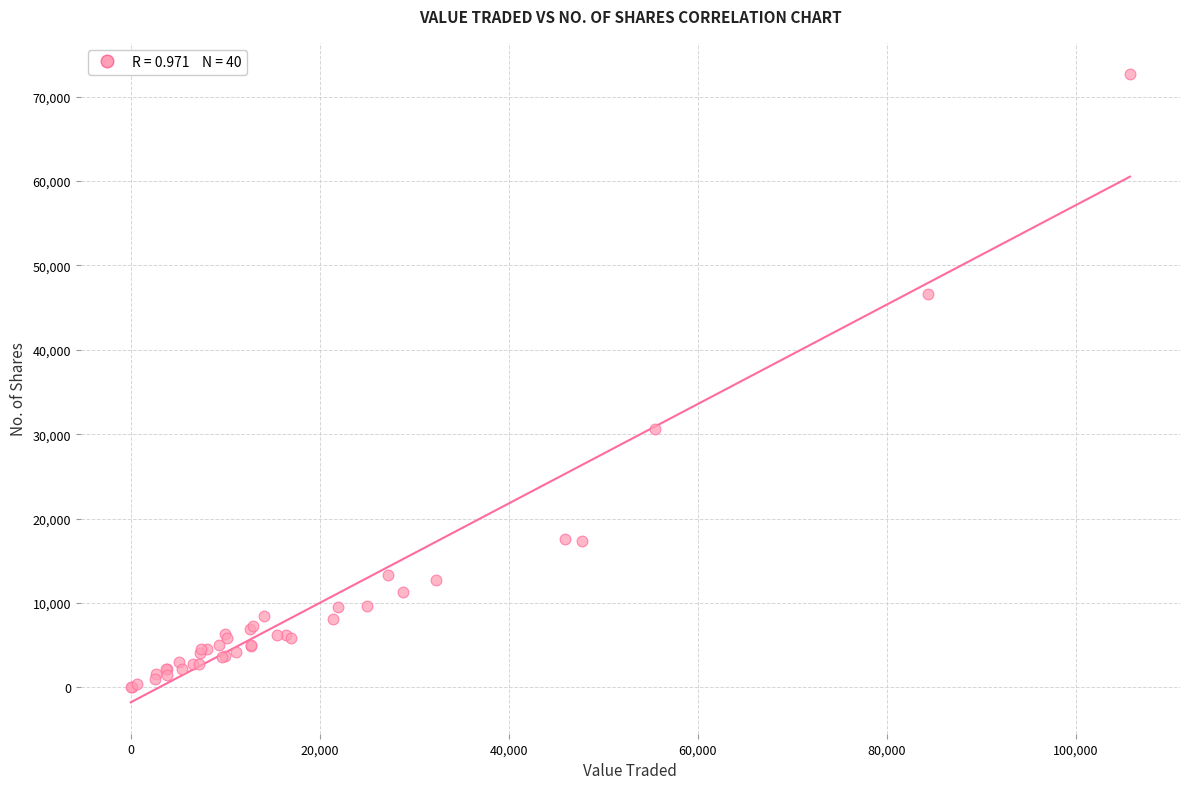

What Y value in the scatter plot is closest to 36323?

30651